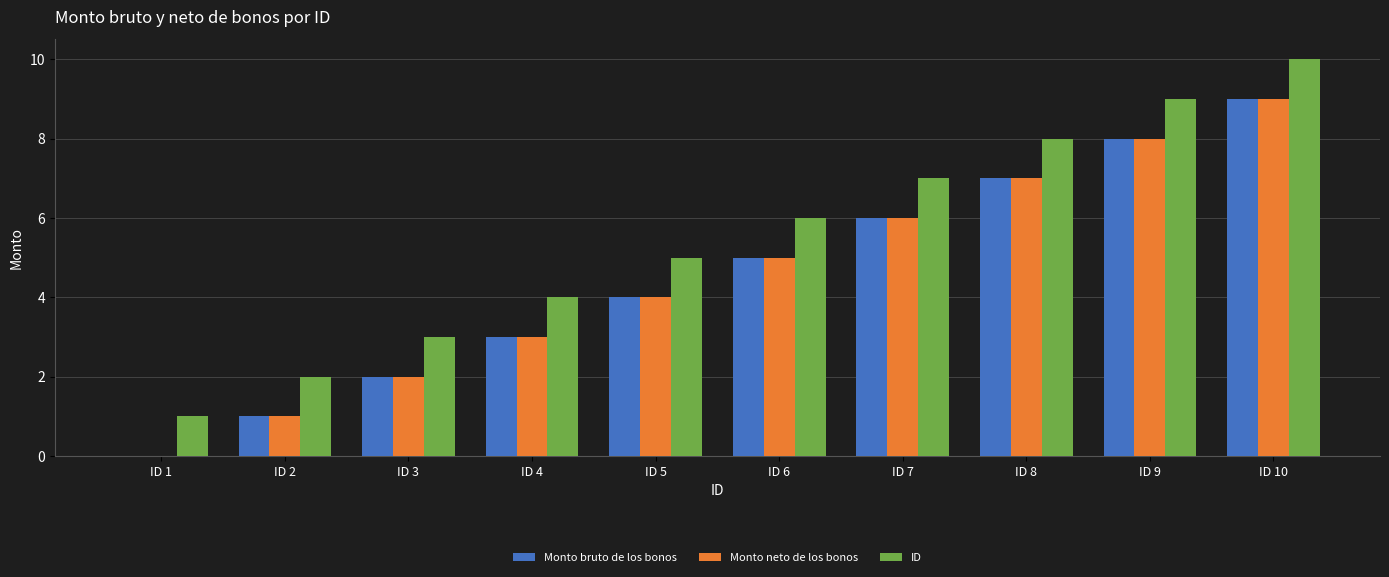

Are the bars grouped side by side (vs. stacked)?

Yes